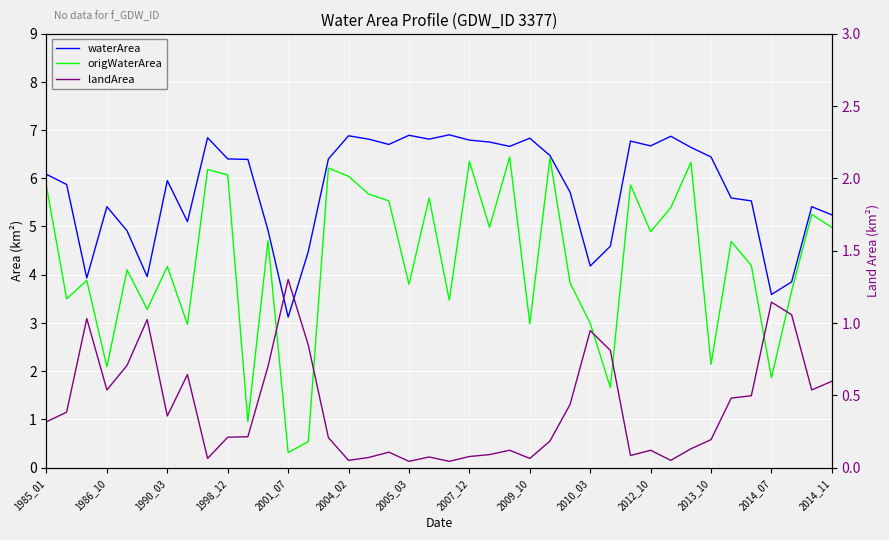

Which has a higher value, 38 or 26?

26